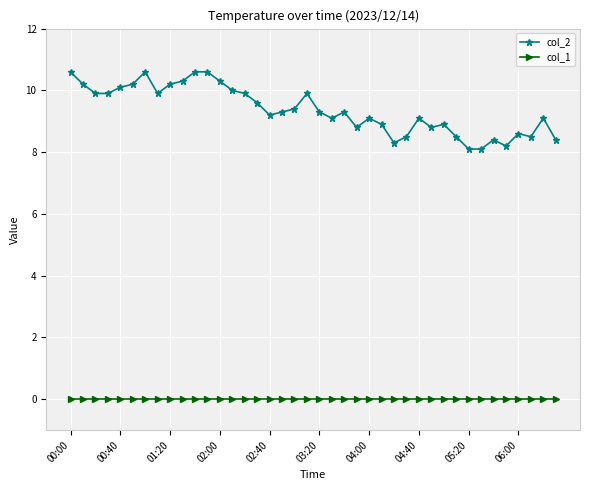

What is the average value of the col_2 series?

9.4